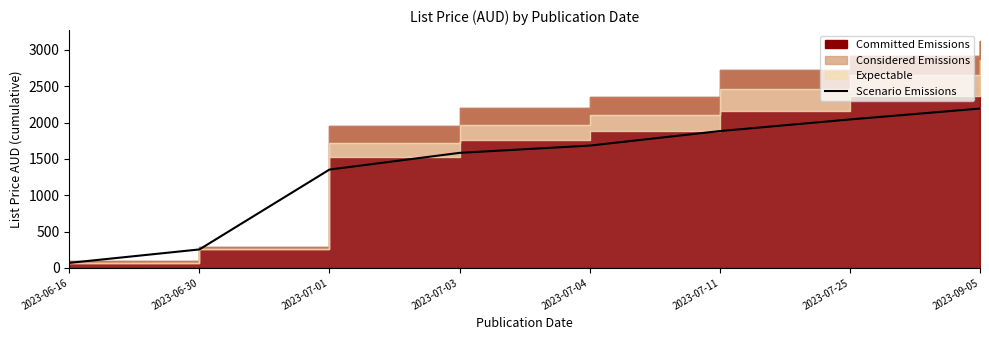

What is the label of the 5th point from the right?

2023-07-03